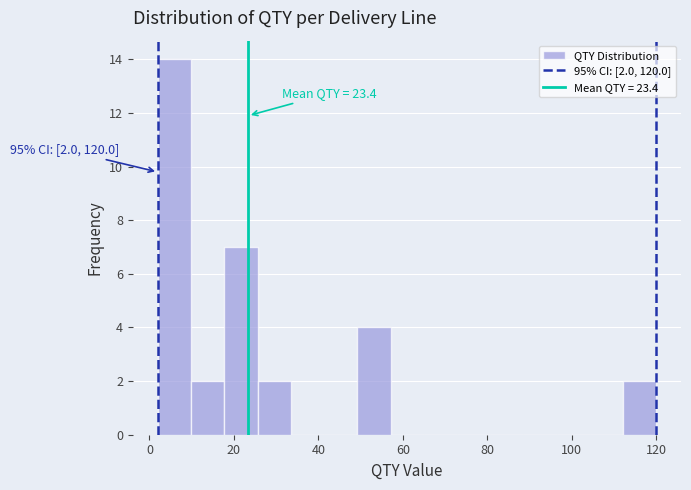

Around what value on the x-axis is the tallest bar? Give the approximate position of its centre, as read against the axis.

6